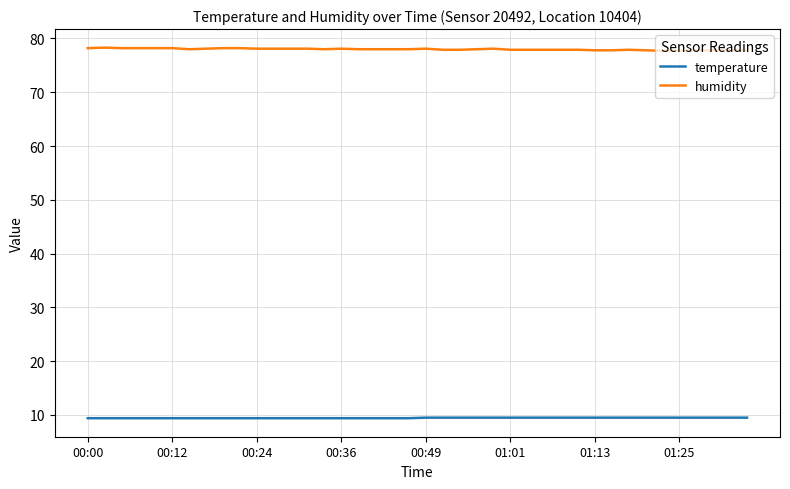

Rank the series by their maximum value, from highest to lowest.

humidity, temperature